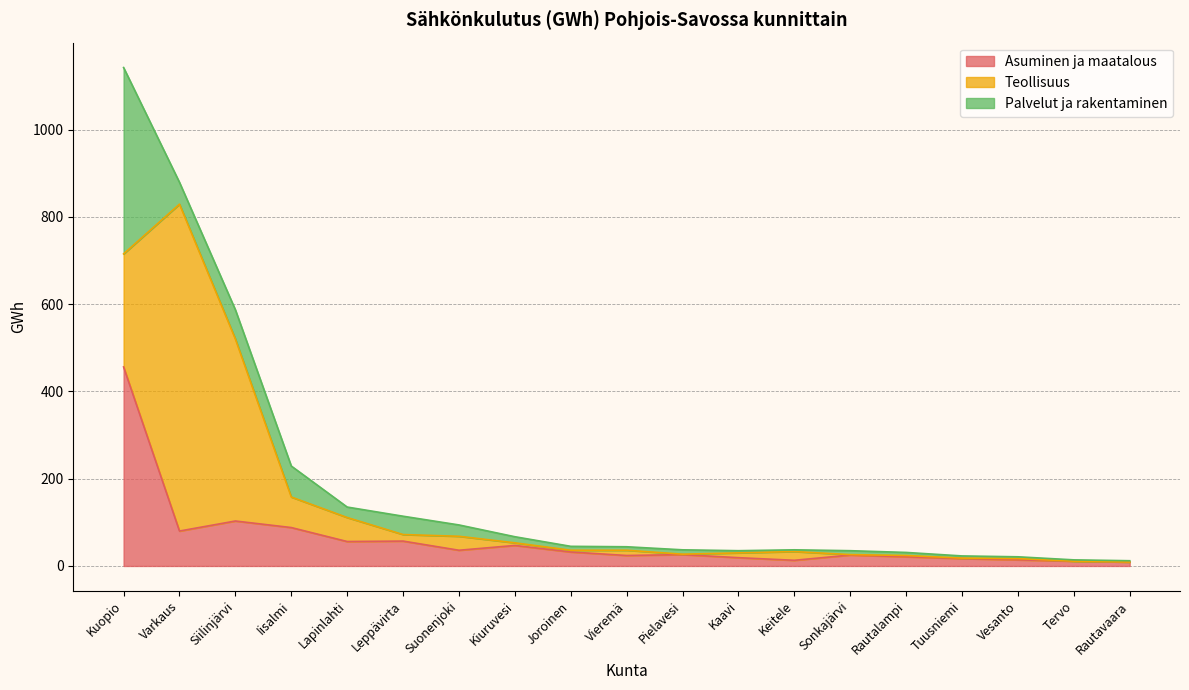

How many interior local peaks does the Palvelut ja rakentaminen series have?

4